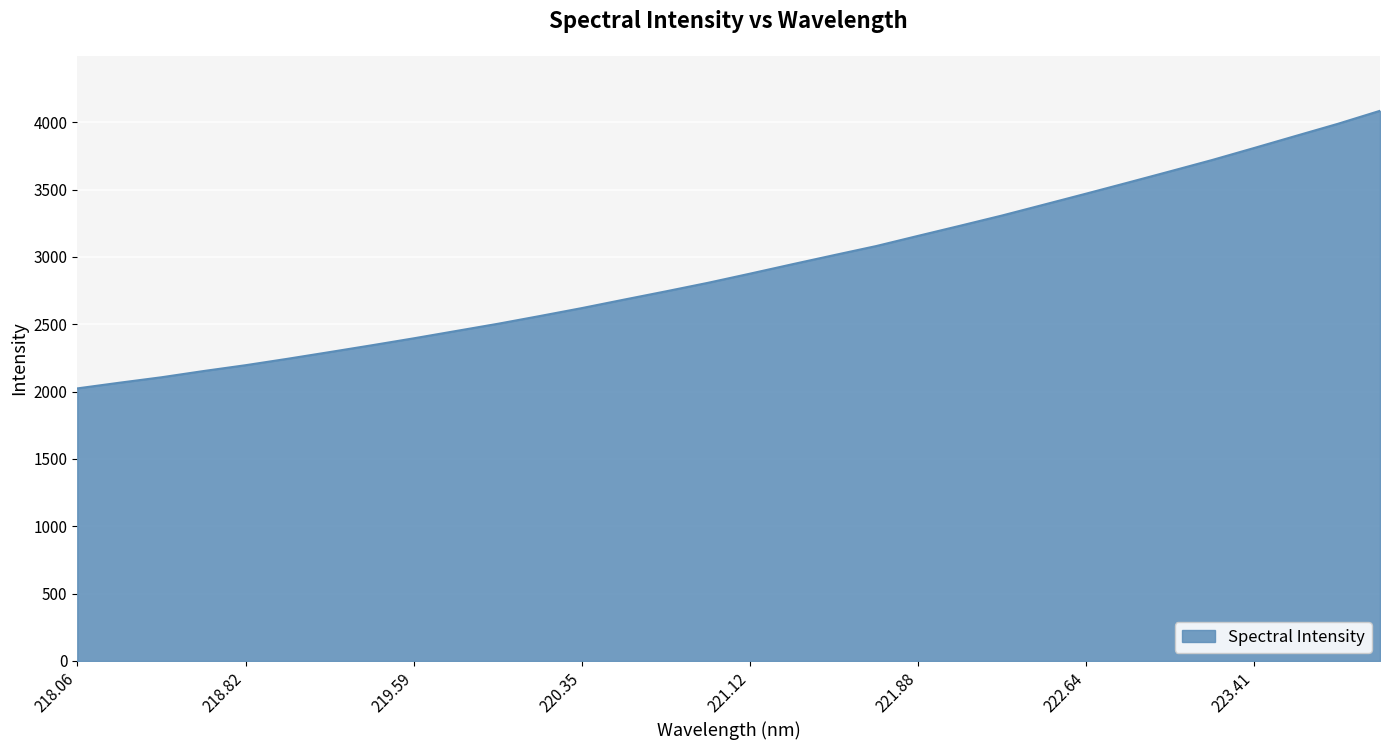

How many values exceed 2875?

16